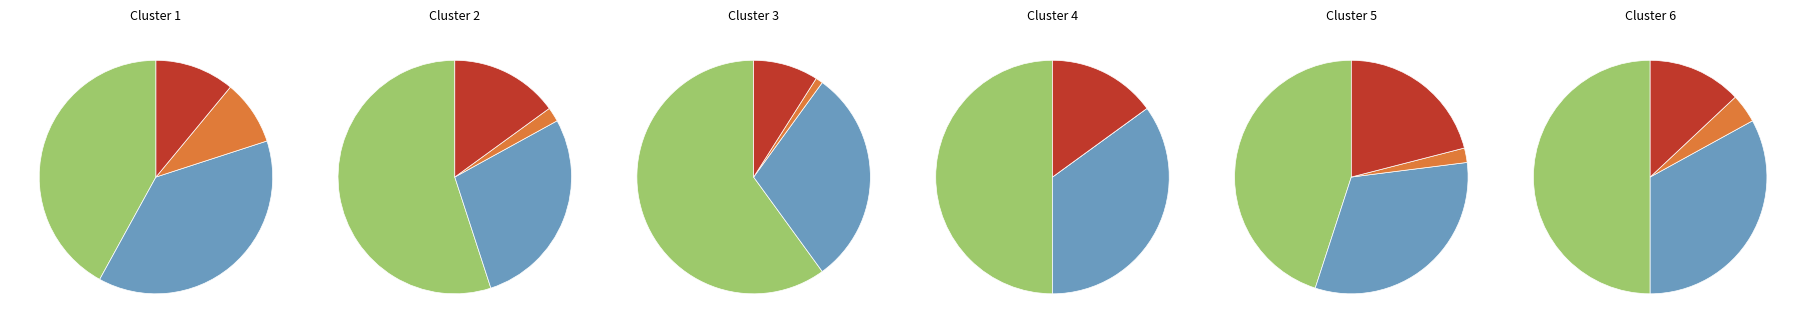

To the nearest percent, what is the average slice percentage?

25%